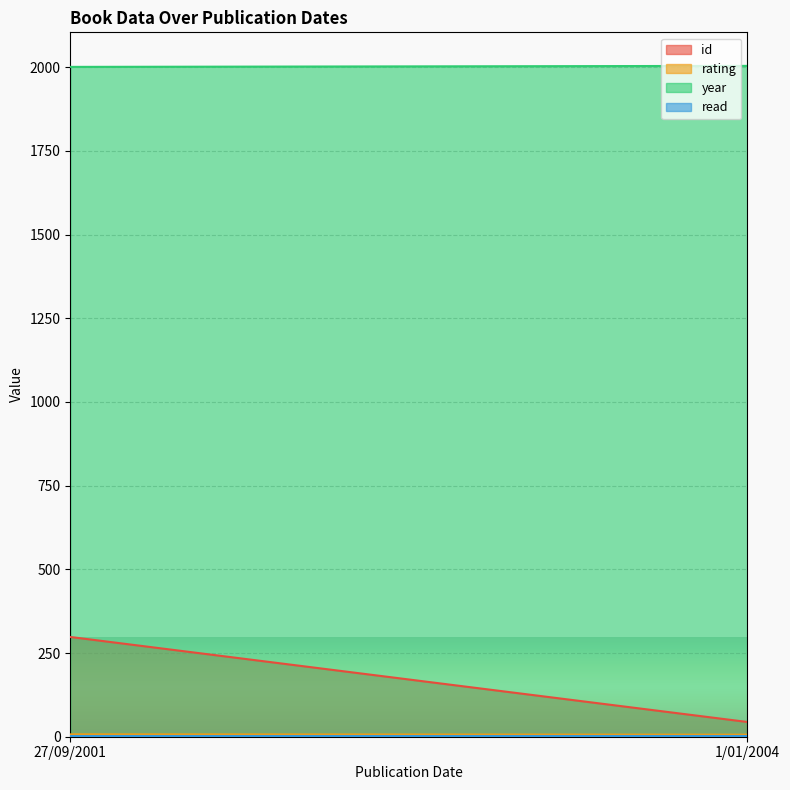

What is the label of the 1st point from the left?

27/09/2001